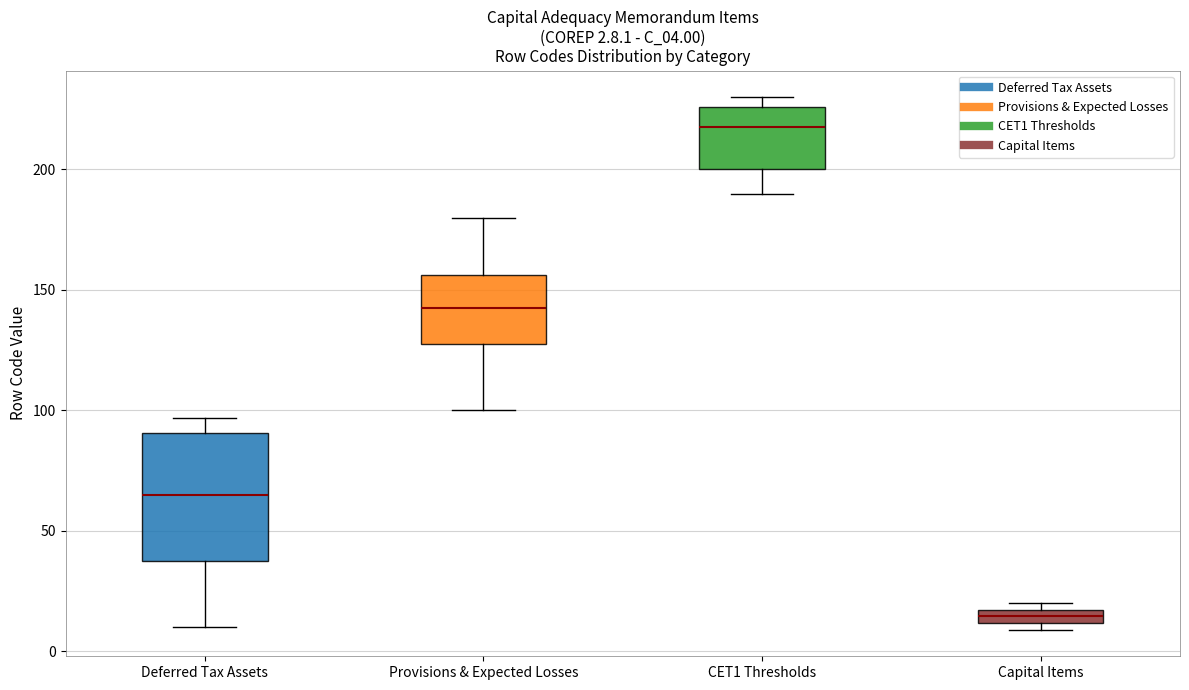

Which box has the highest median line?

CET1 Thresholds